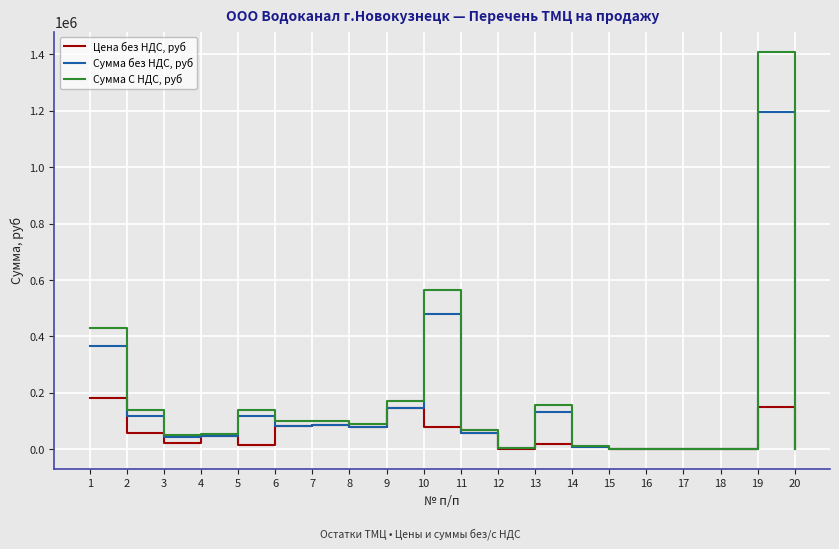

How many series are shown in this chart?

3